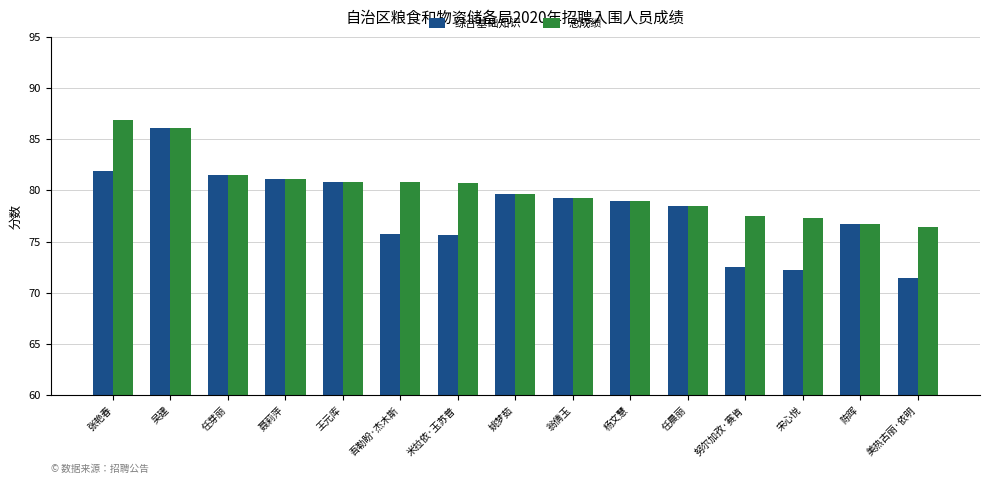

Are the bars horizontal?

No